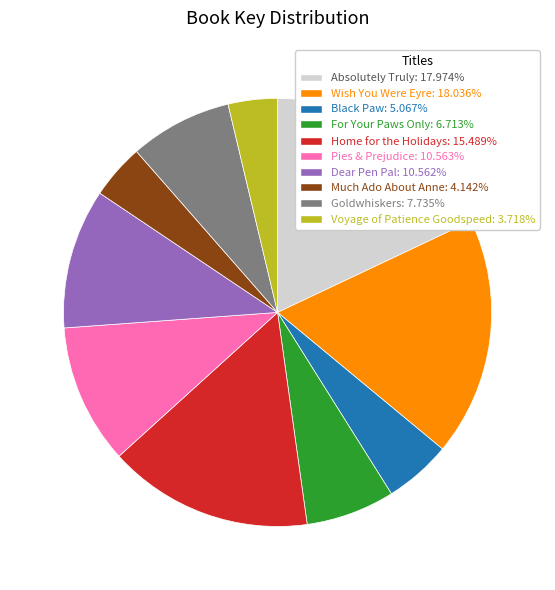

What is the ratio of the value at Pies & Prejudice to the value at Black Paw?

2.1